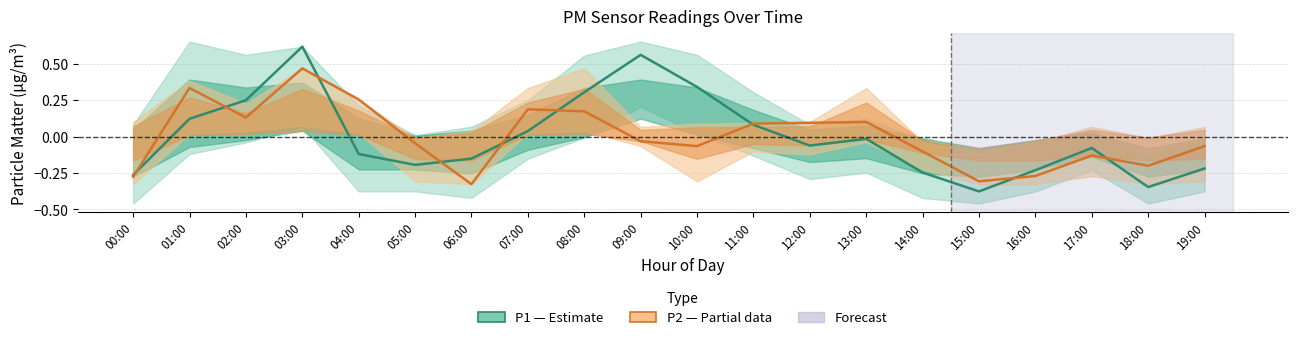

Between which two adjacent categories do P2 (PM2.5) and P1 (PM10) first intersect?

00:00 and 01:00